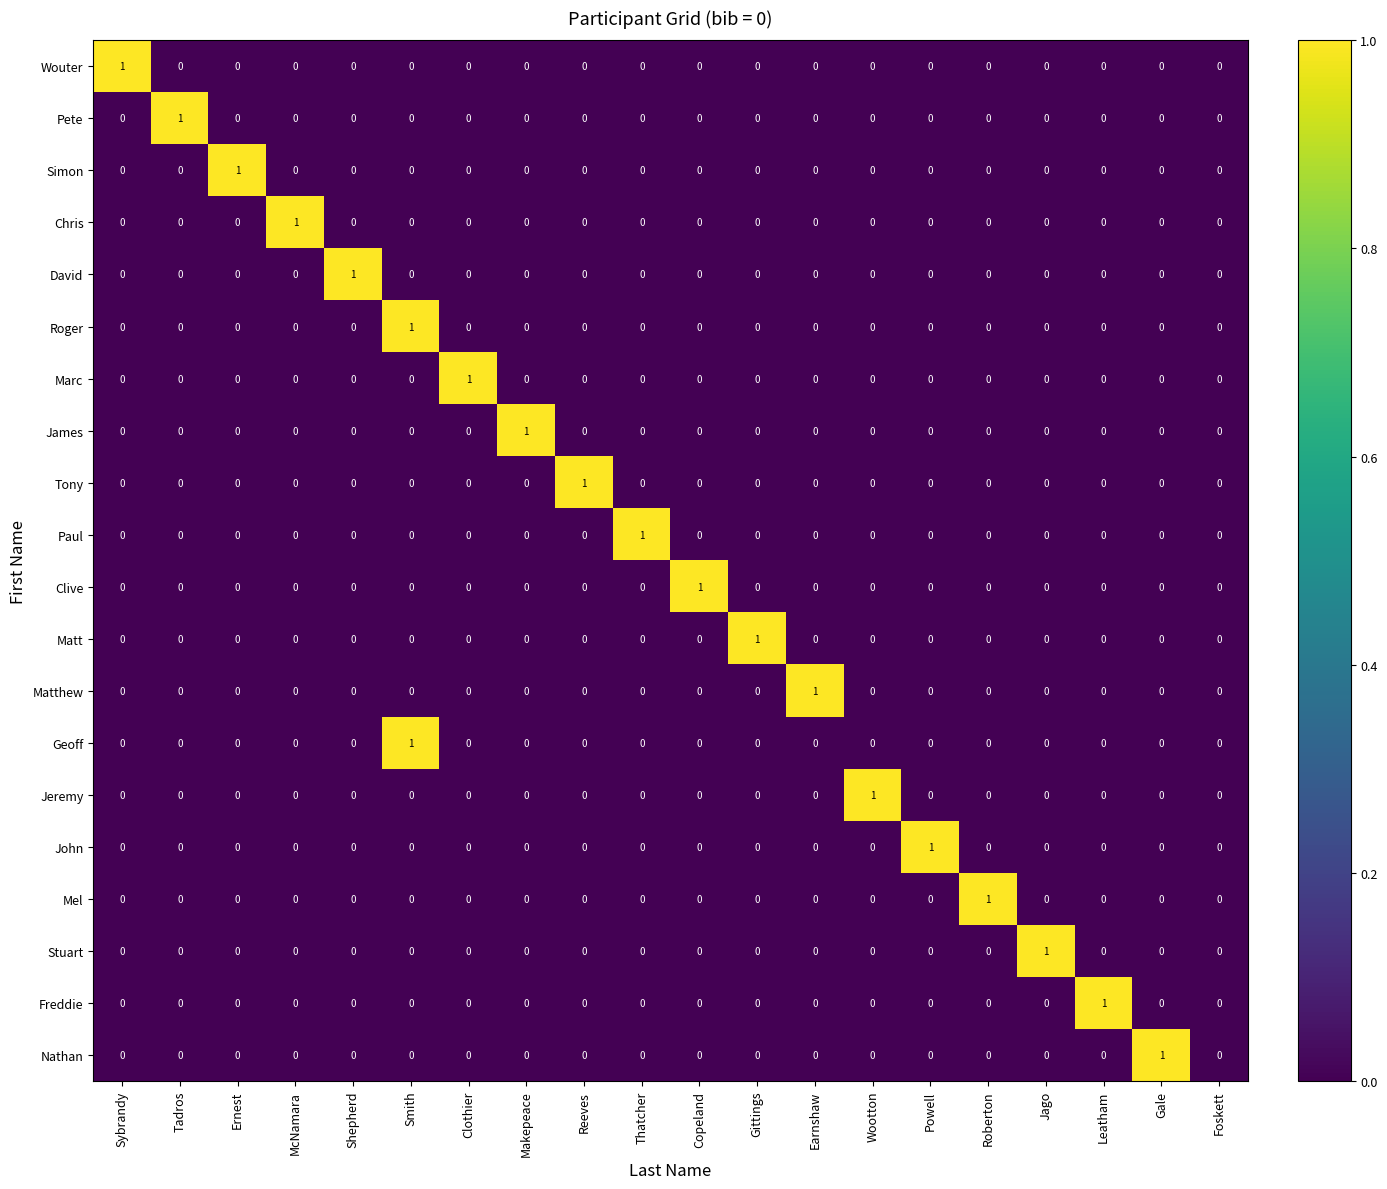

The value of Marc at Shepherd is 1. True or false?

False